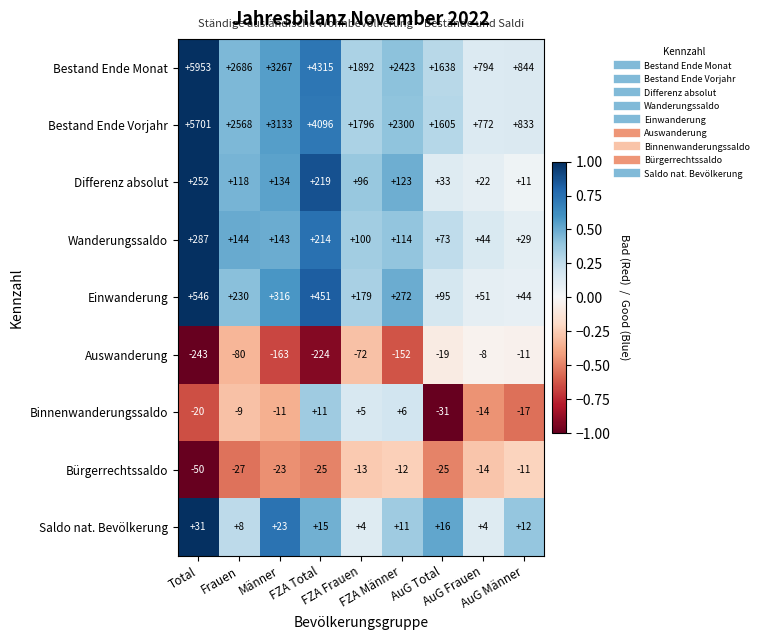

Between FZA Frauen and AuG Total, which series saw the biggest shift?

Bestand Ende Monat